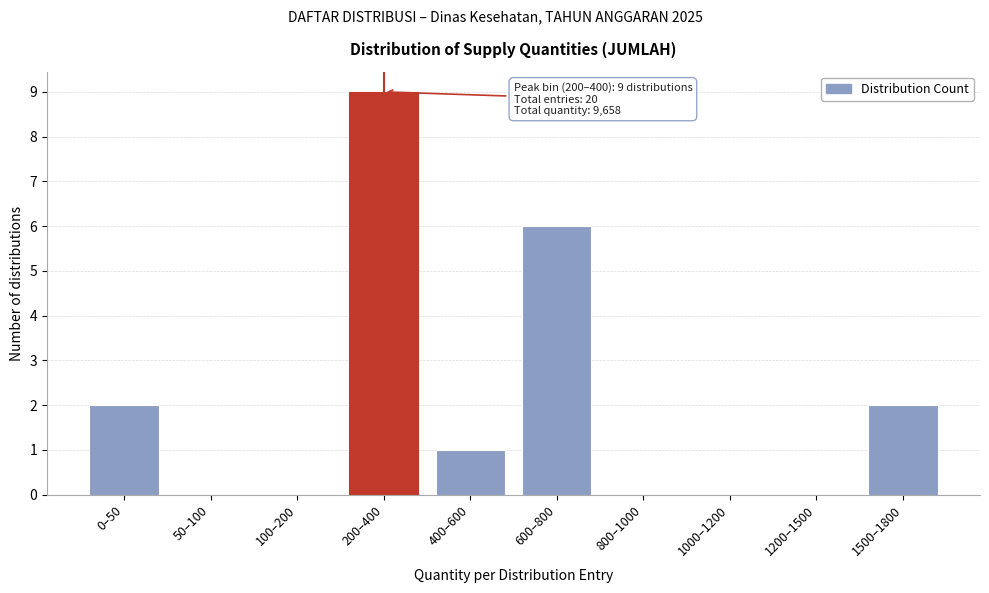

Reading left to right, transcribe all the data shown in this chart.

0–50=2	50–100=0	100–200=0	200–400=9	400–600=1	600–800=6	800–1000=0	1000–1200=0	1200–1500=0	1500–1800=2